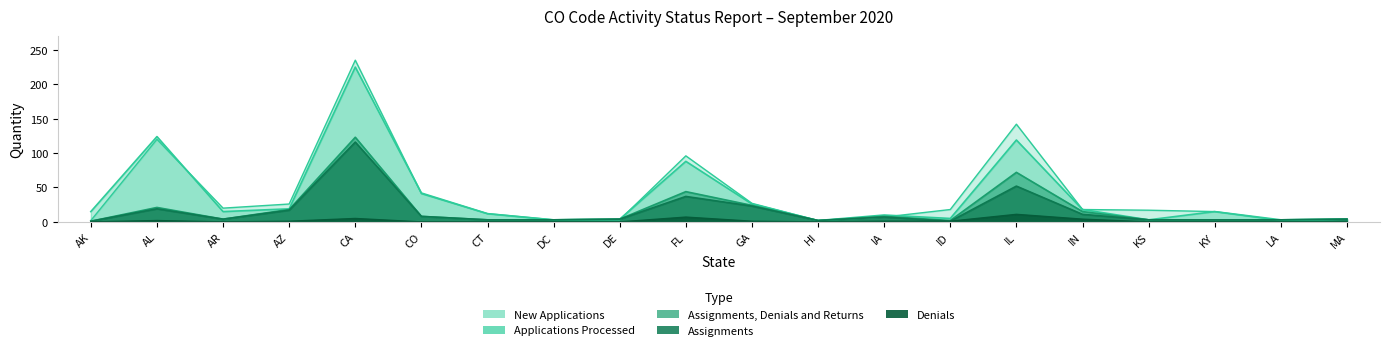

Where is Denials nearest to the value 5?

CA